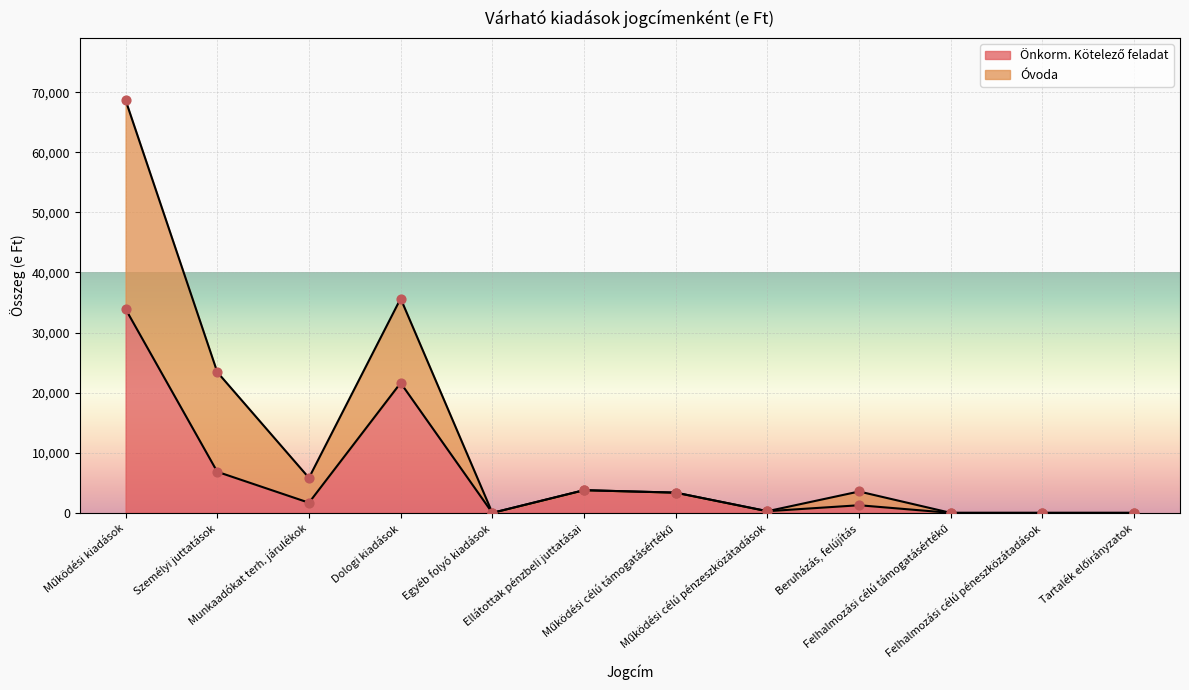

Which series has the widest spread of Y values?

Óvoda